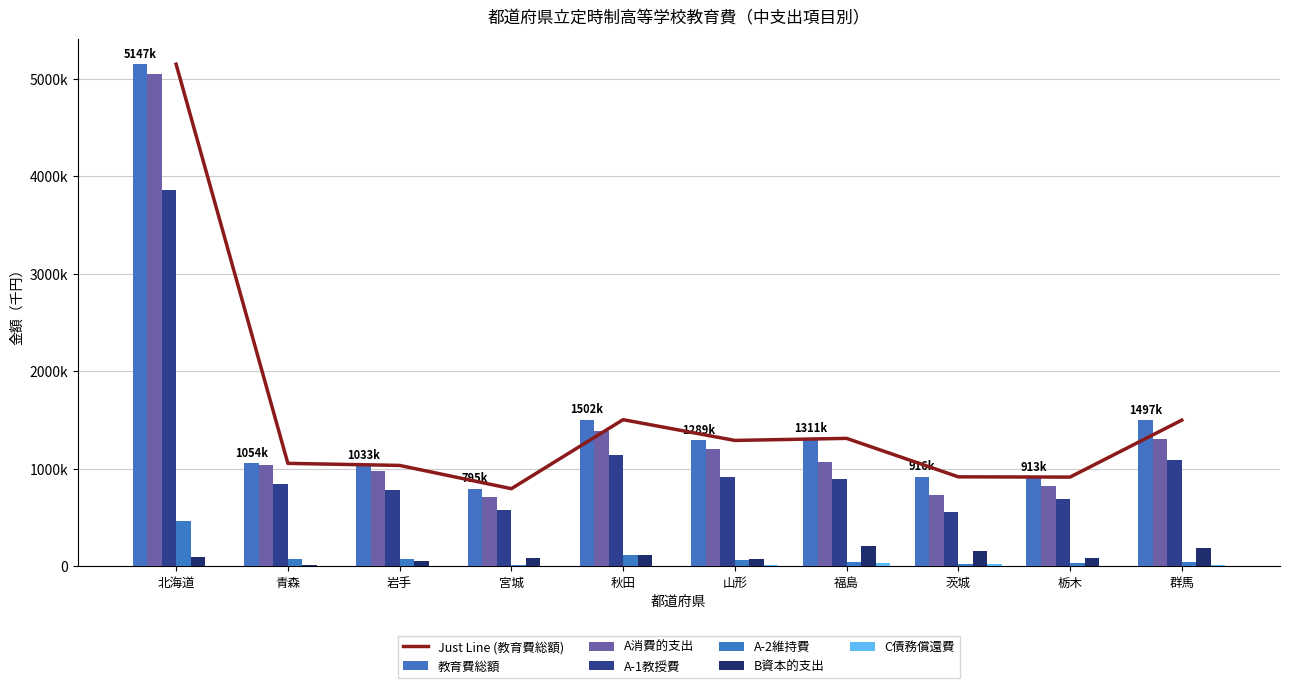

How many data points in A消費的支出 are less than 1073192?

5